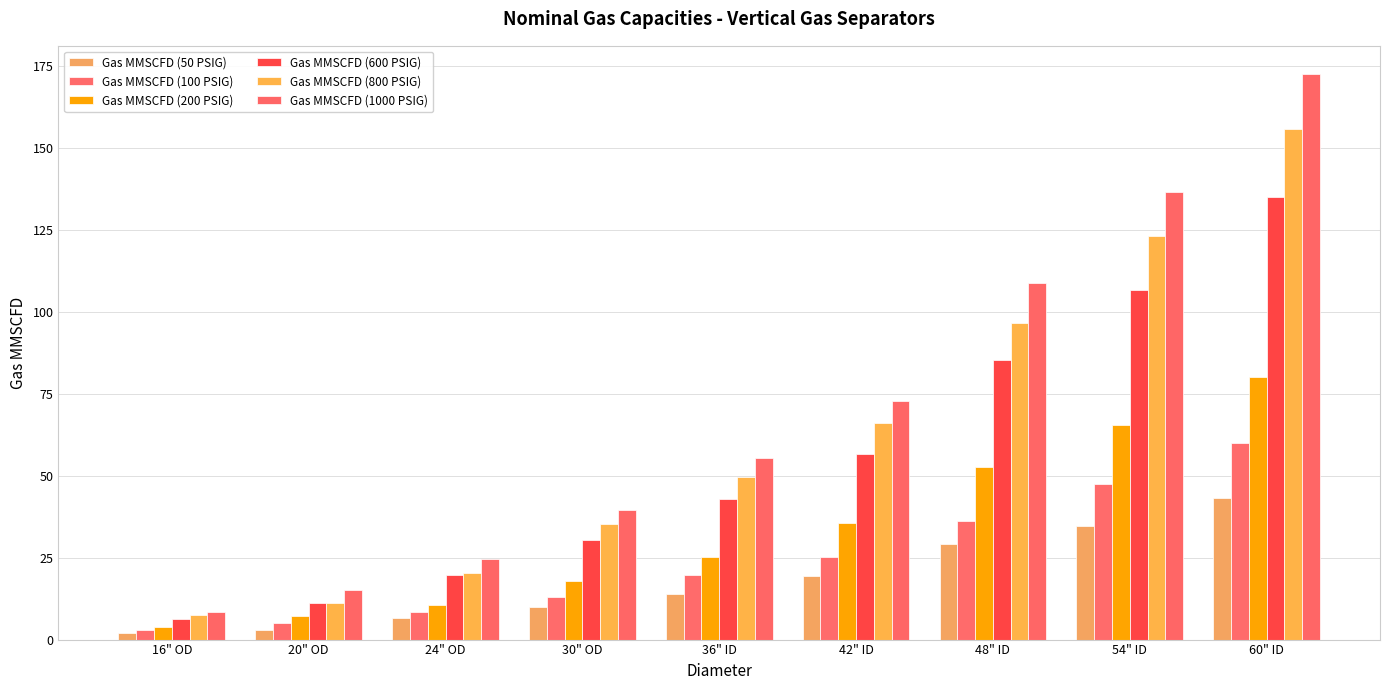

What is the difference between the maximum and minimum values in the Gas MMSCFD (1000 PSIG) series?

164.2